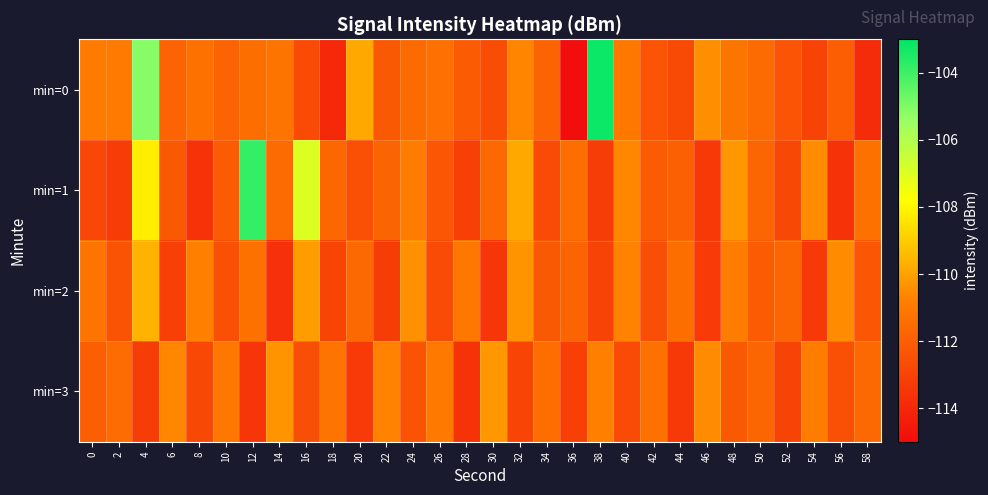

Rank the series at 50 from highest to lowest value.

min=0, min=1, min=3, min=2